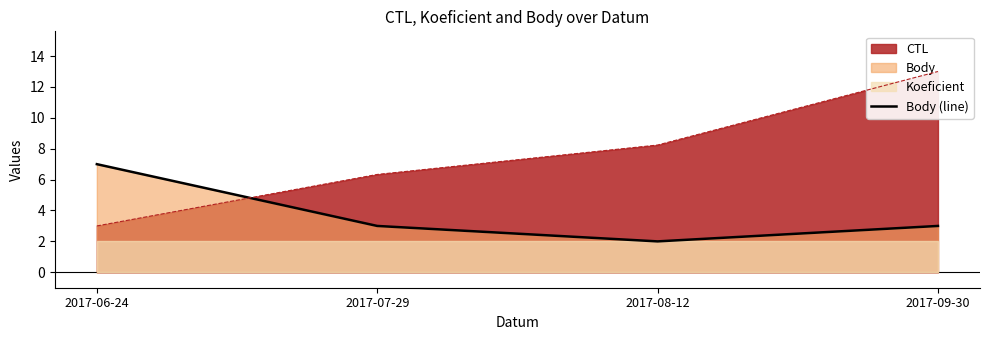

What is the value of the 1st point from the left?

7